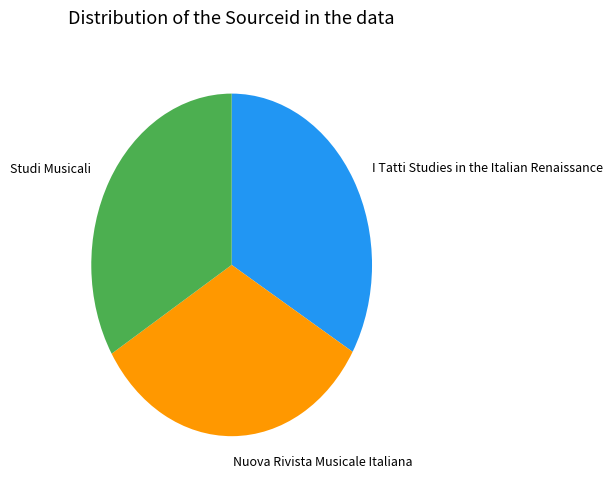

The I Tatti Studies in the Italian Renaissance slice represents 28% of the pie. True or false?

False